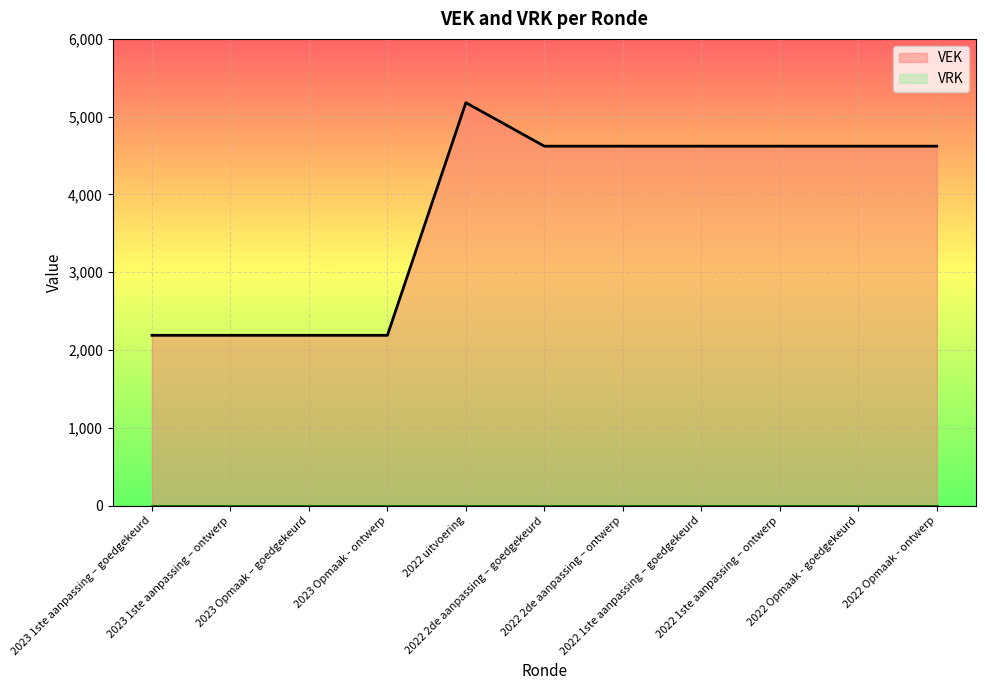

How many values are between 2190 and 4621?

10